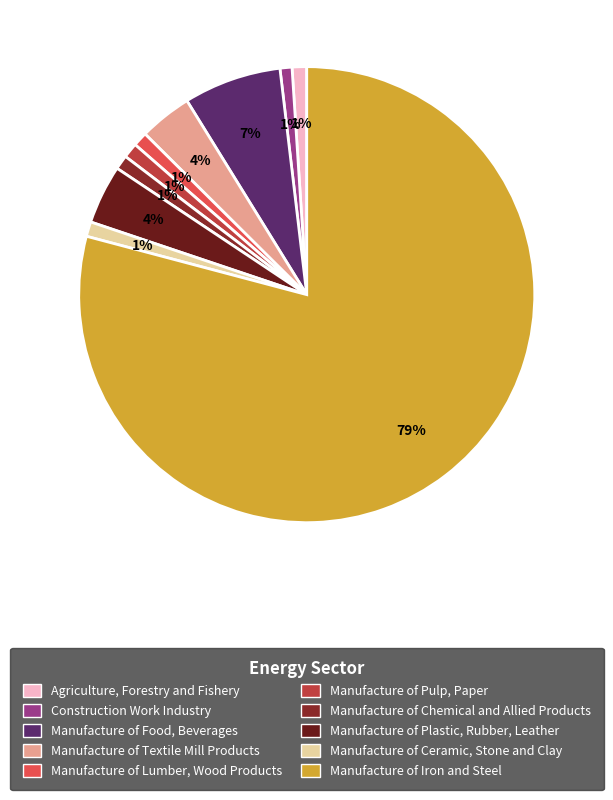

Count the number of slices in the pie.

10